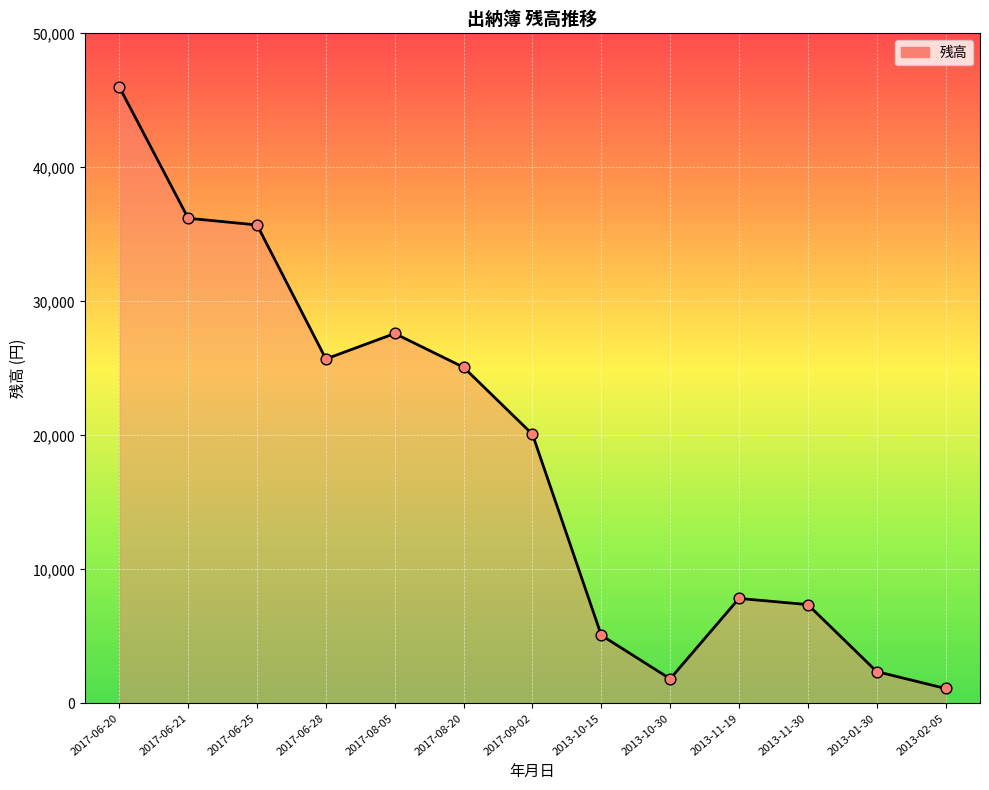

What is the change in value from 2017-06-21 to 2013-10-15?

-31120